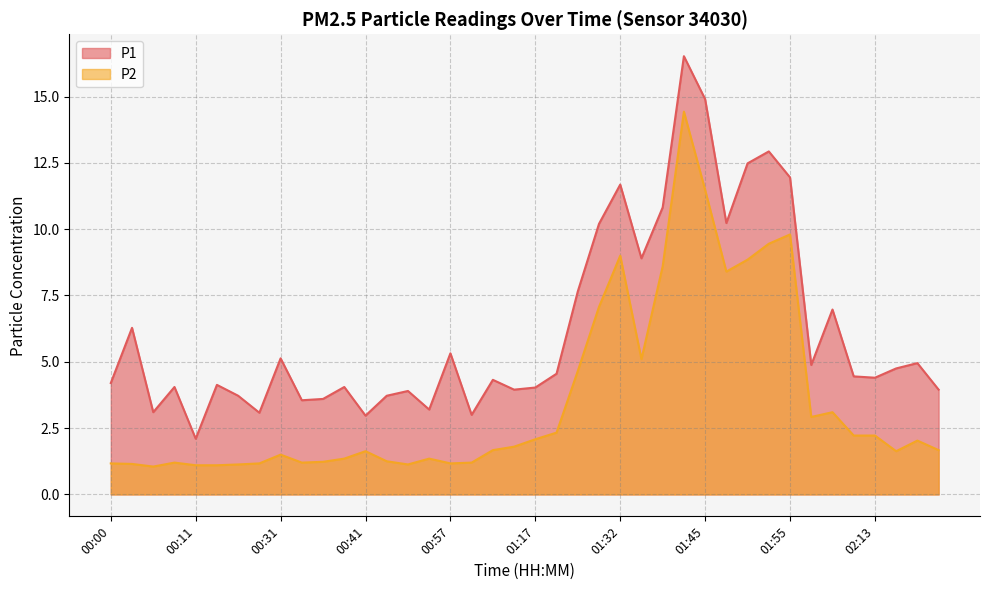

How many data points in P1 are above 4?

27